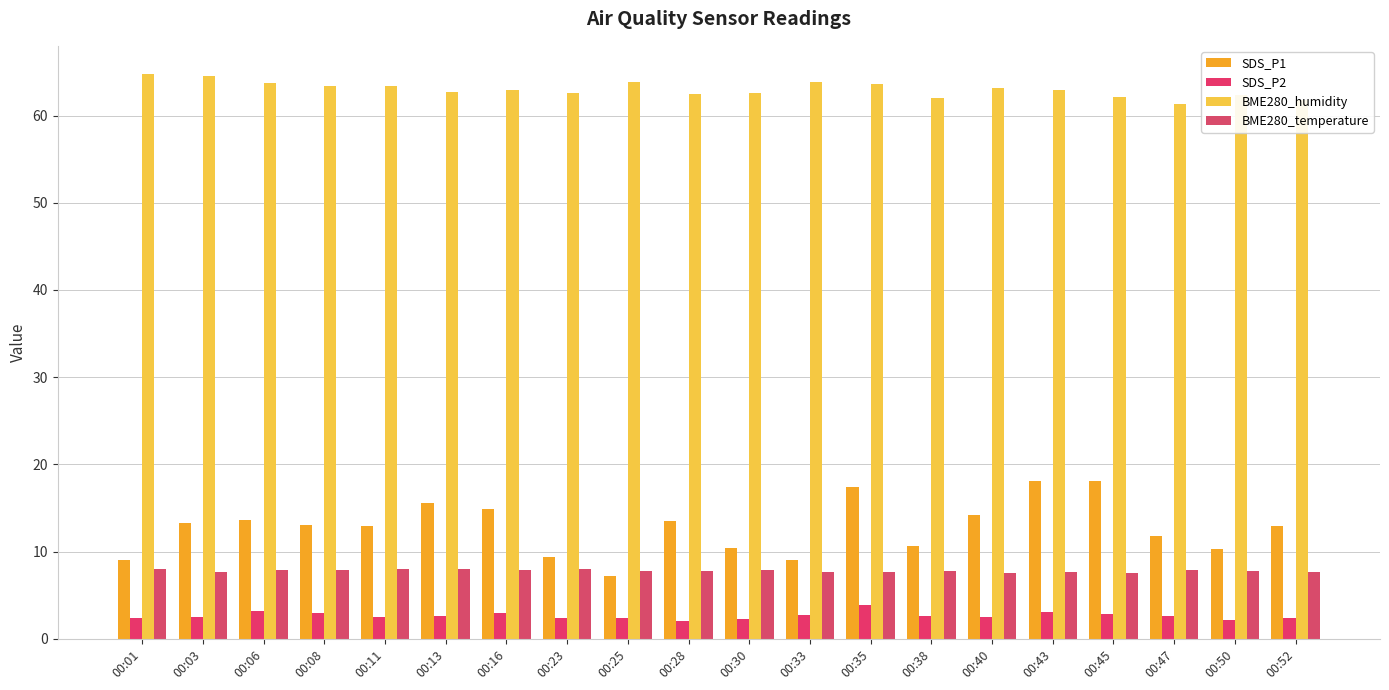

What is the approximate value of BME280_humidity at 00:30?

62.5